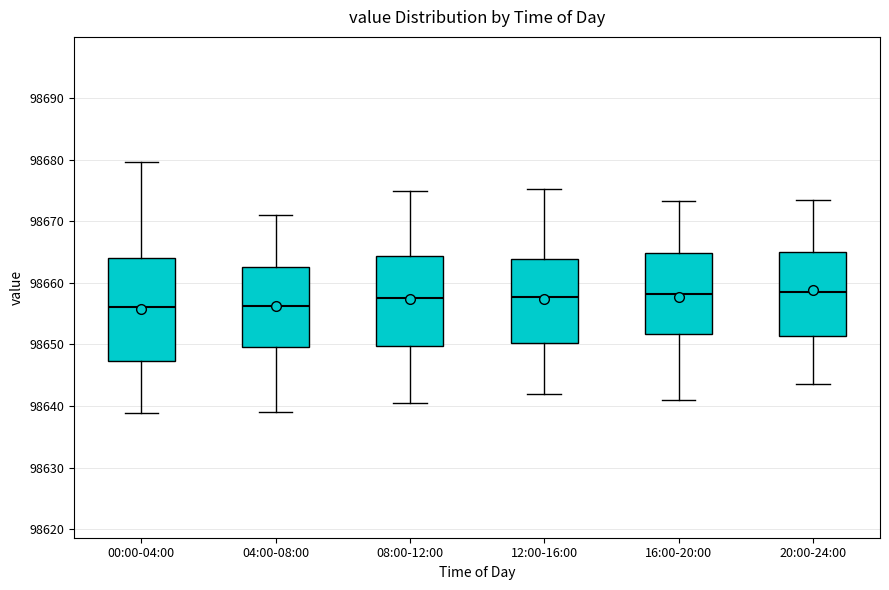

Which box is the tallest, from its lower edge to its upper edge?

00:00-04:00